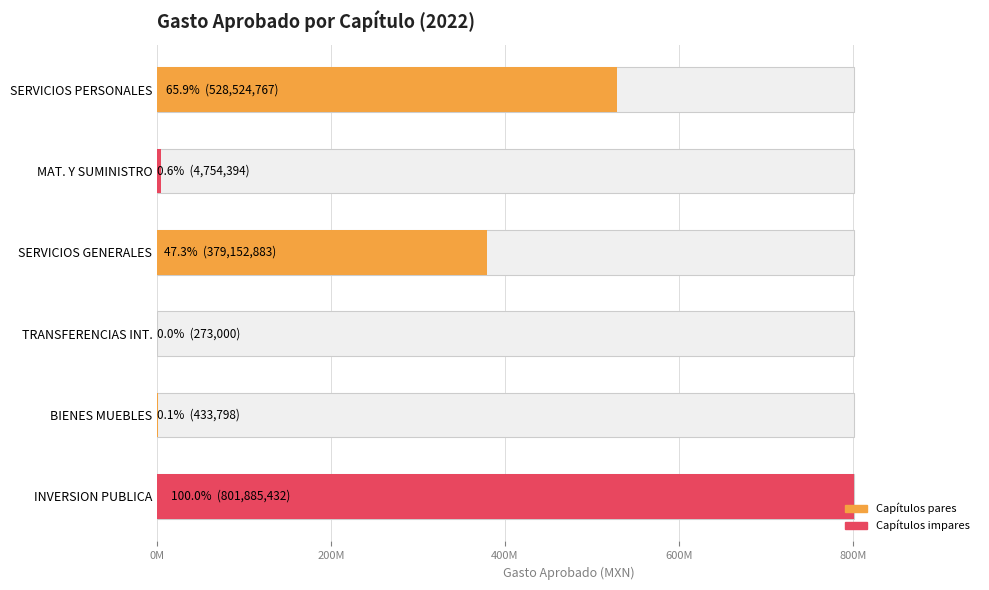

What is the difference between the maximum and minimum values?

801612432